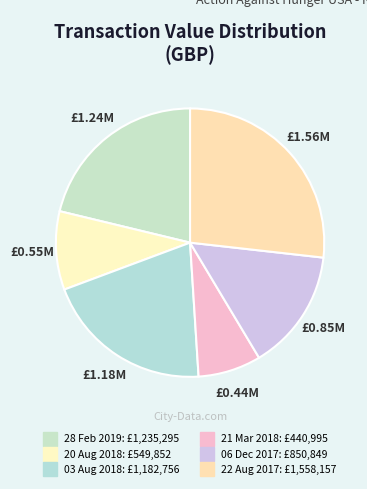

To the nearest percent, what is the combined percentage of 03 Aug 2018 and 28 Feb 2019?

42%